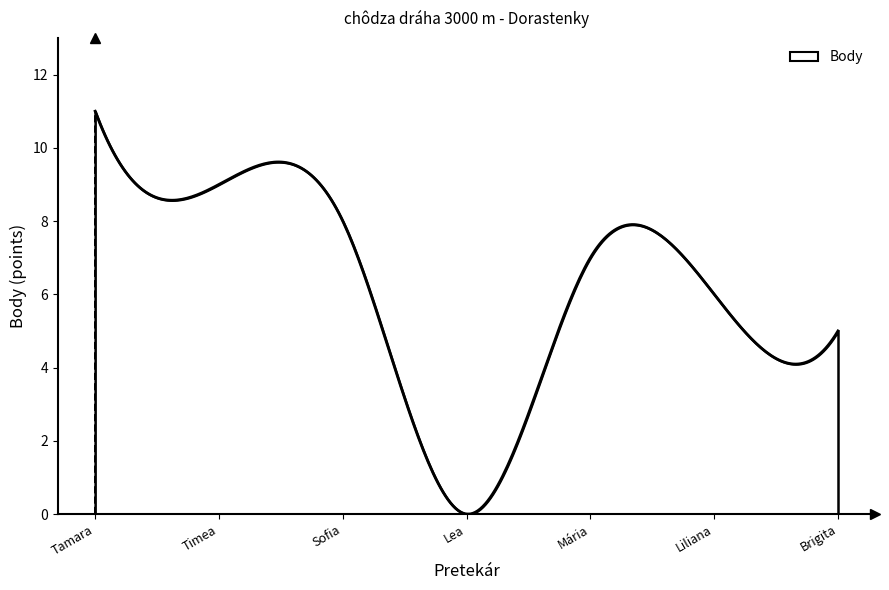

What is the difference between the maximum and minimum values?

11.0